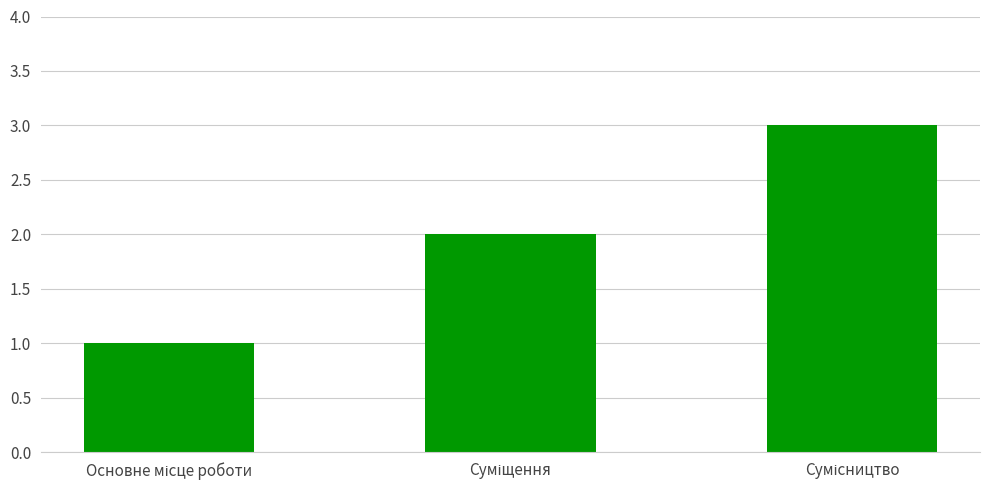

How many values are between 1 and 3?

3